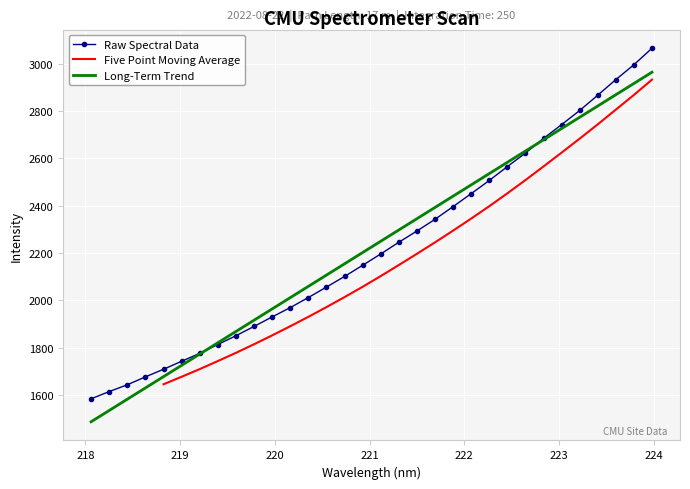

True or false: the data shows 1930.0 at 219.9712.

True